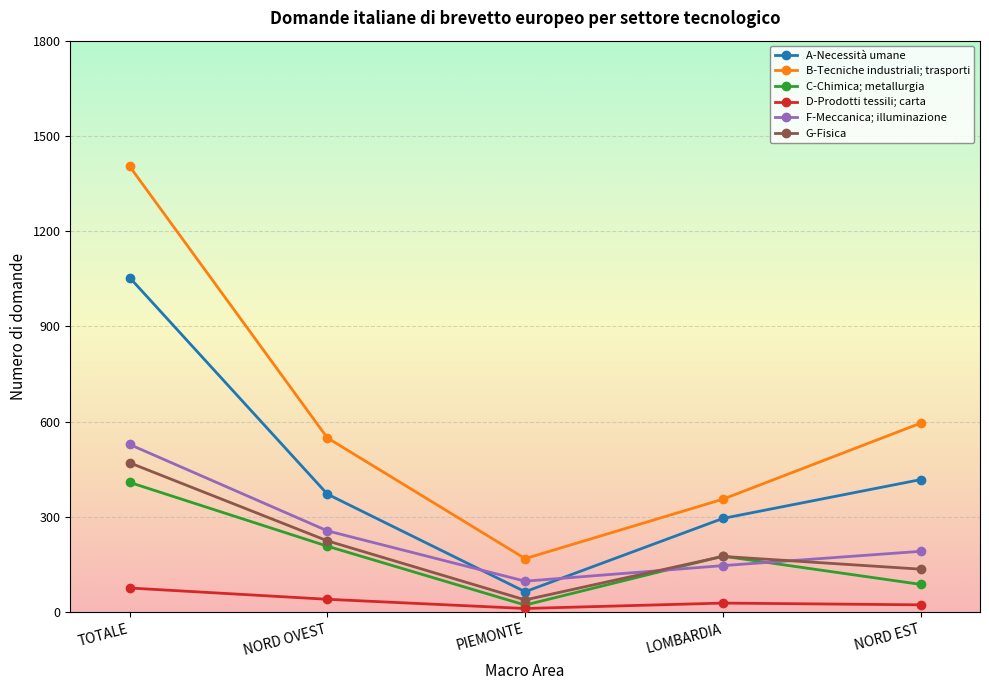

Which series has the largest total across all categories?

B-Tecniche industriali; trasporti